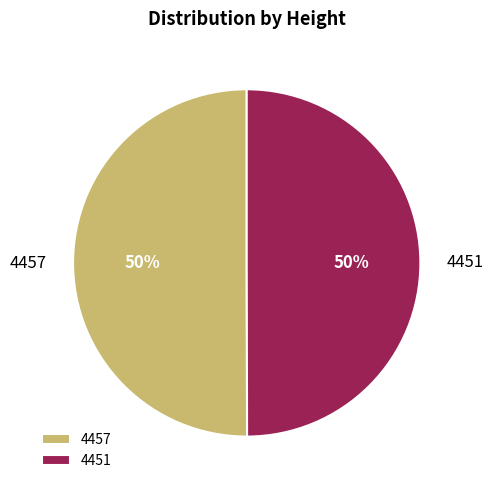

To the nearest percent, what is the average slice percentage?

50%